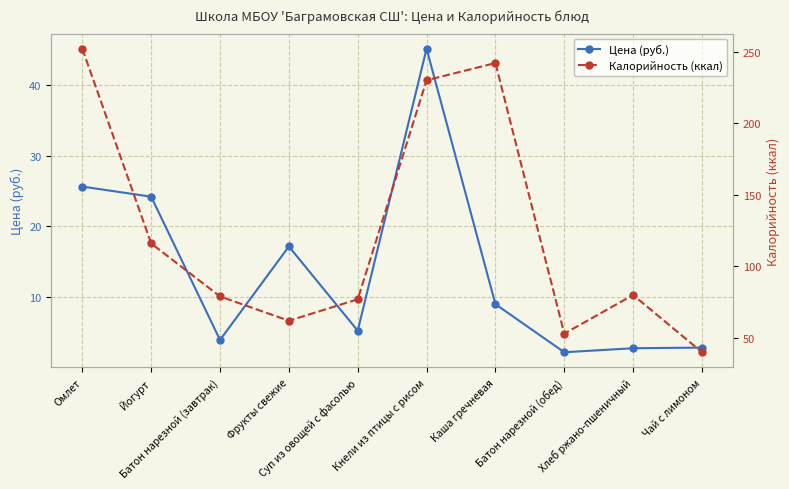

At which category does Калорийность (ккал) reach its first local peak?

Каша гречневая